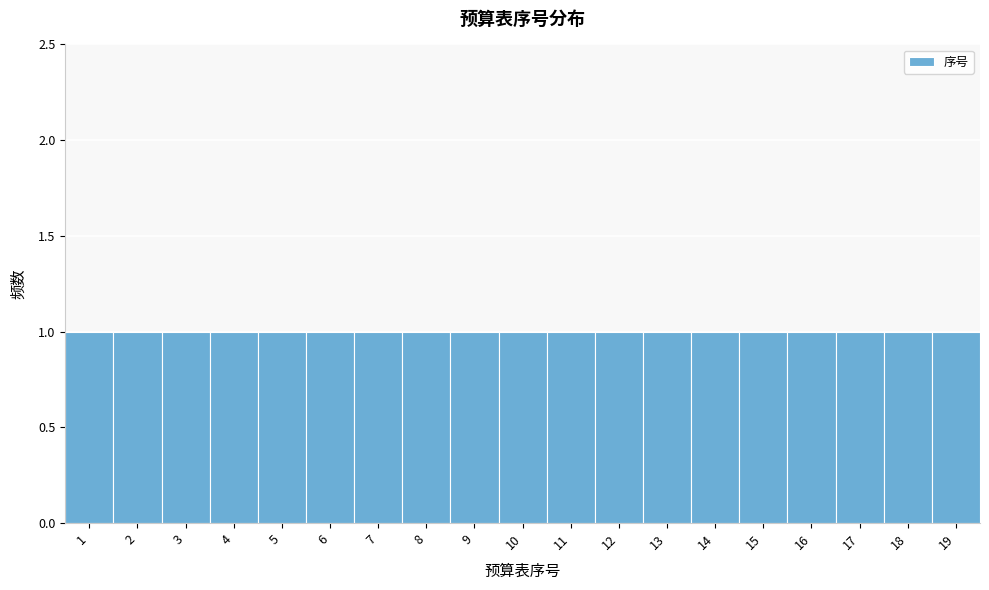

What is the height of the bar covering 0.5 to 1.5 on the x-axis? The values are not printed on the chart, so give them approximately, as read against the axis.

1